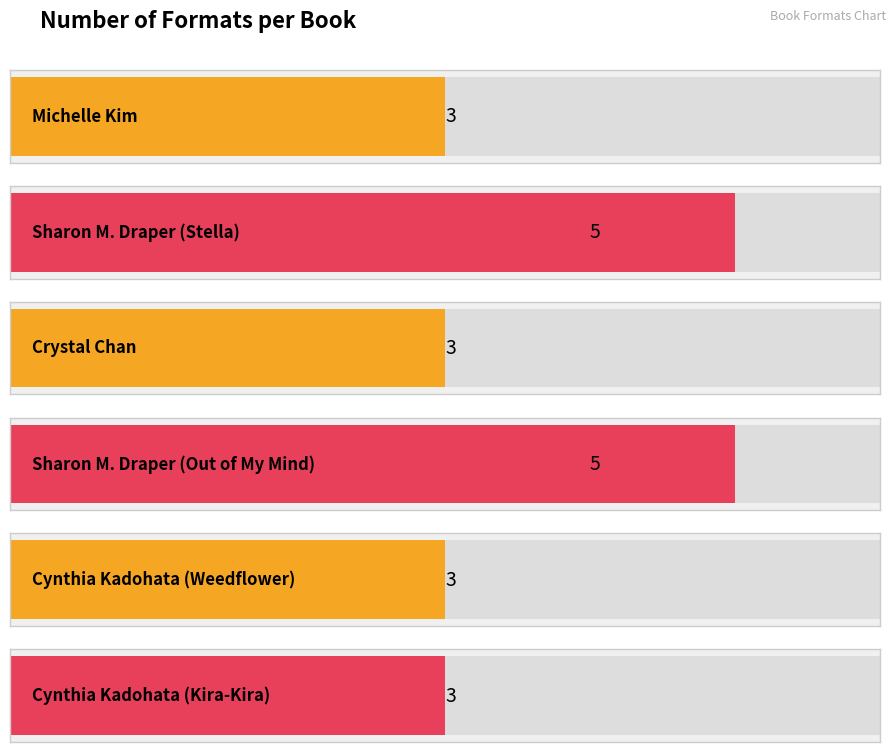

How many values are between 3 and 5?

6